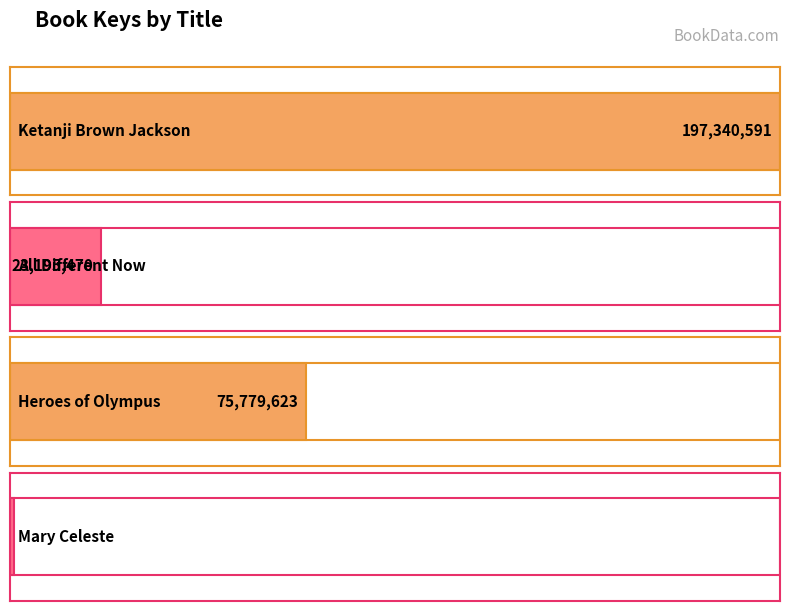

True or false: the data shows 25587300 at Heroes of Olympus.

False